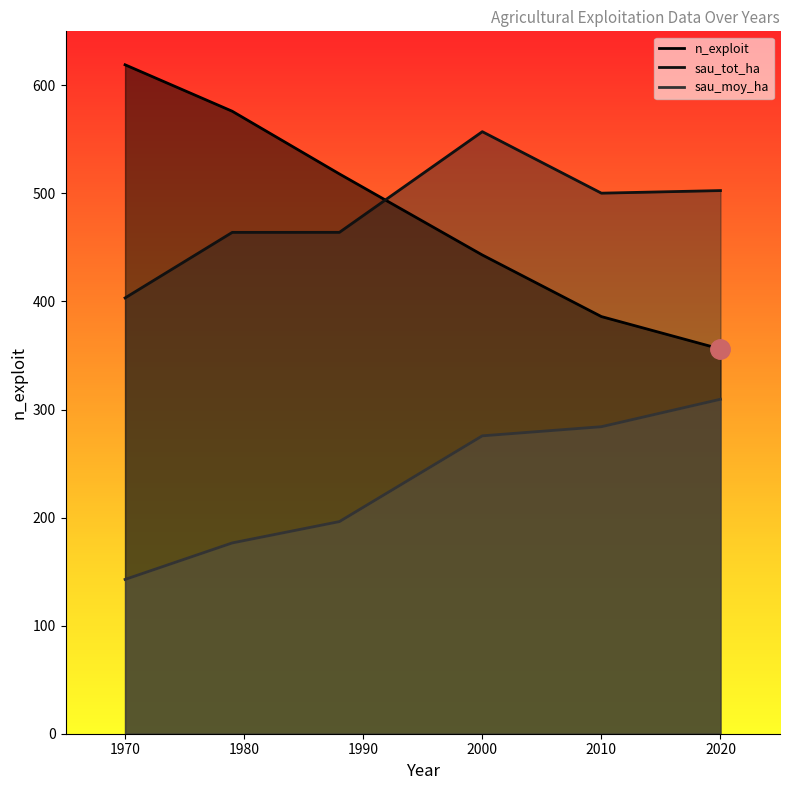

True or false: sau_tot_ha has a value of 134.0 at 1979.

False